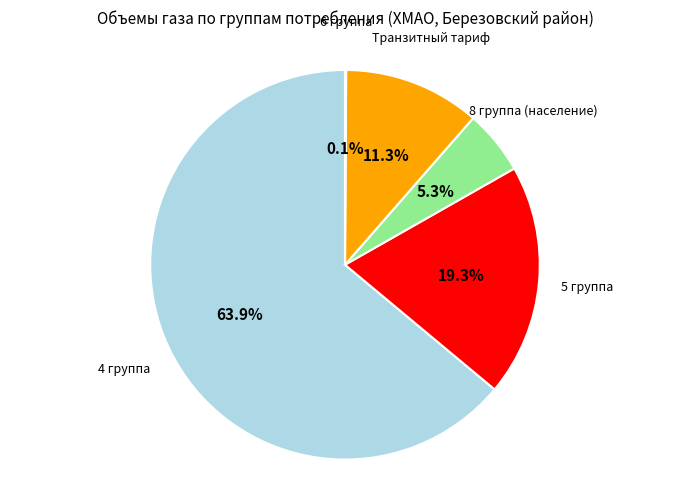

Is there any slice that represents more than half of the pie?

Yes